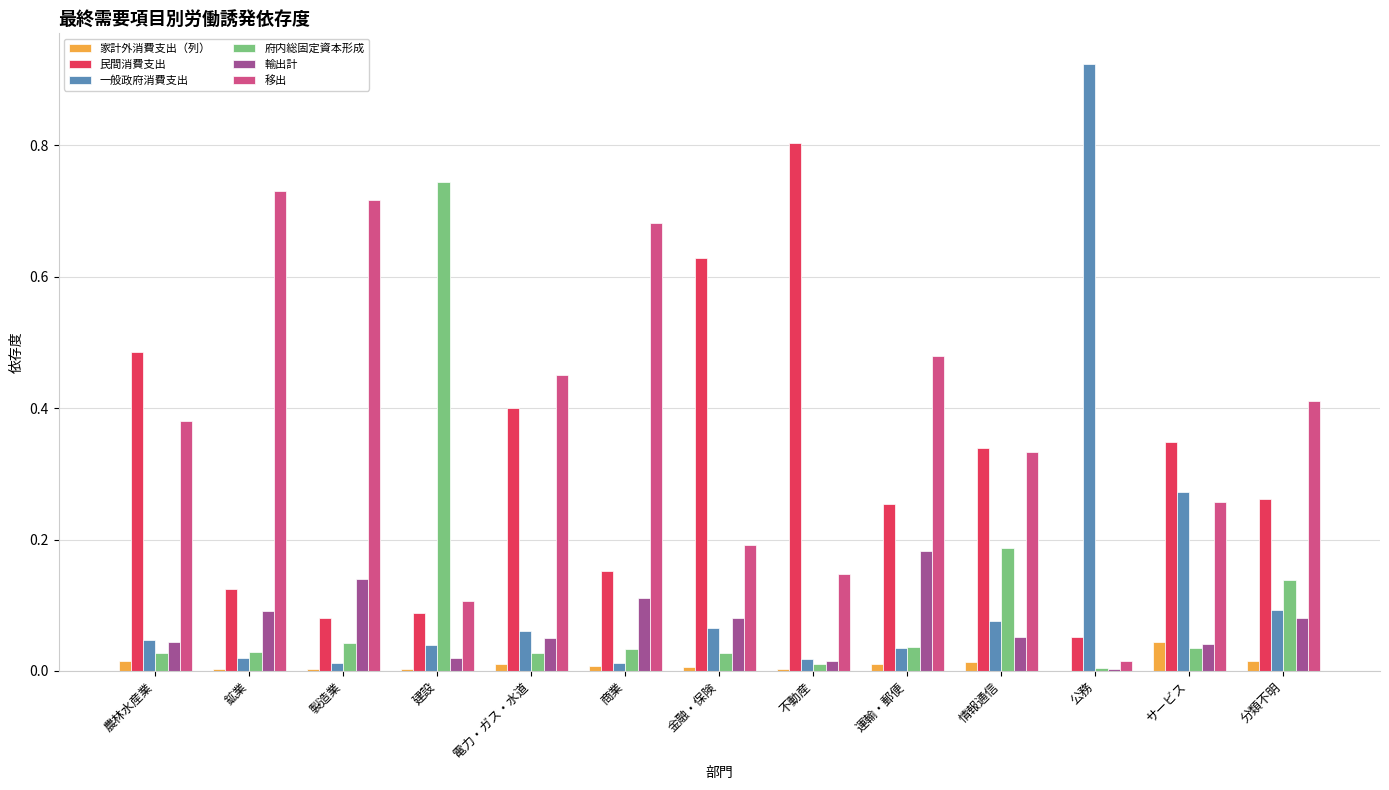

At which label does 民間消費支出 reach its peak?

不動産